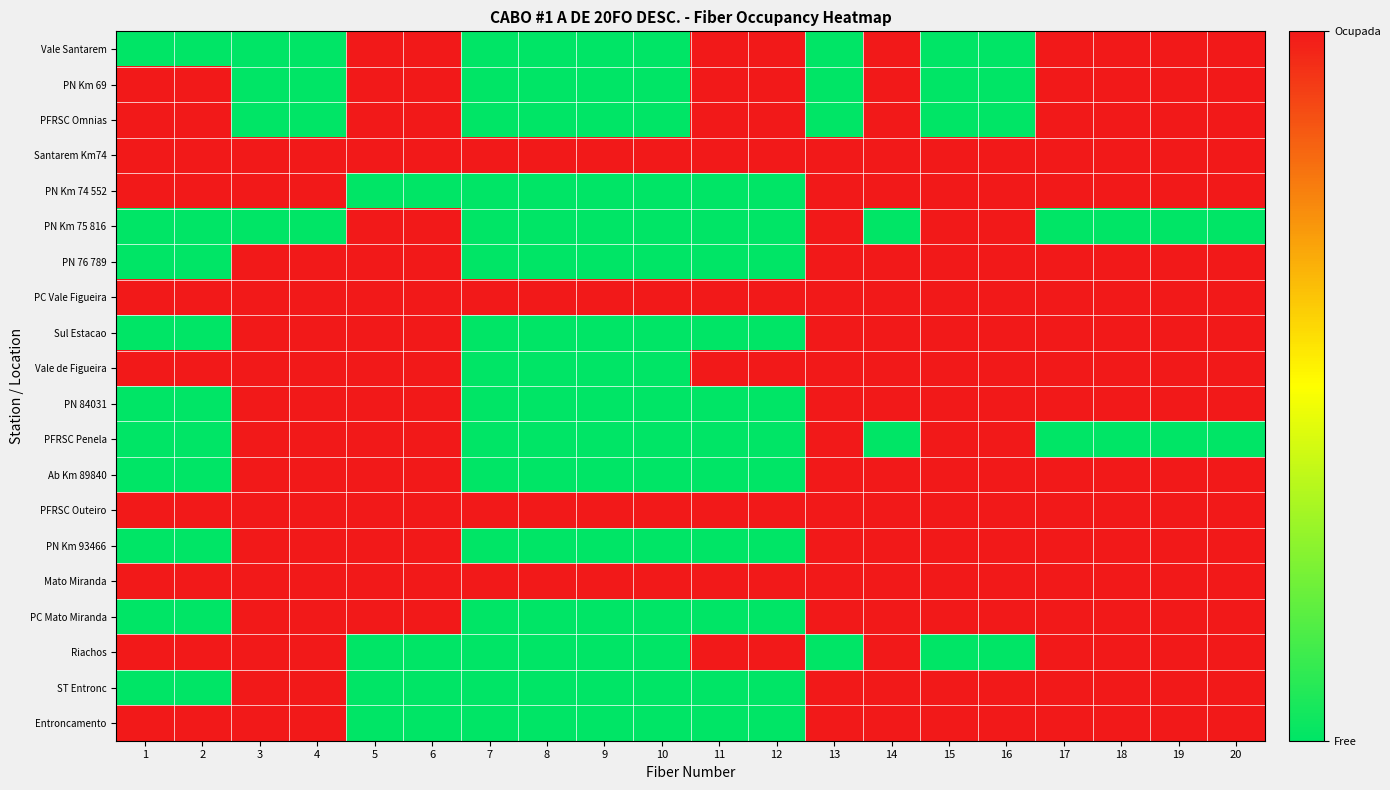

Which category has the lowest value across all series?

1